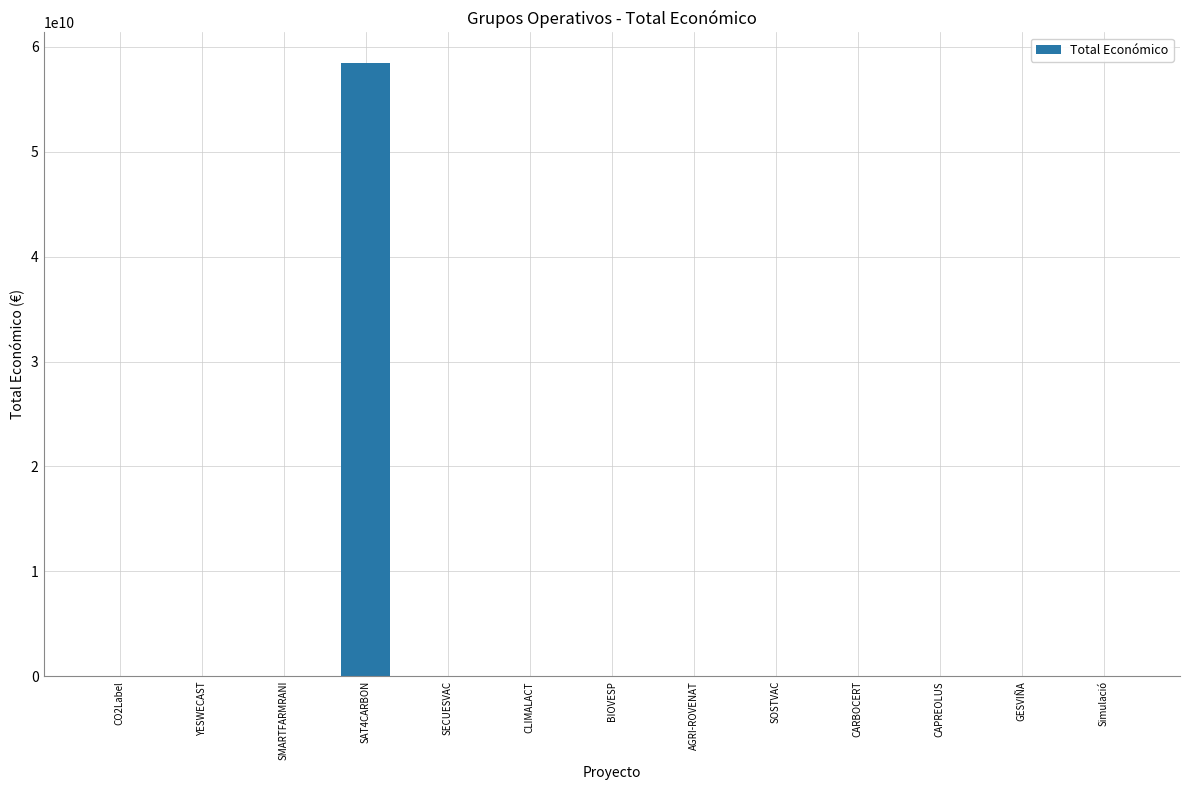

Read the value at Simulació, to the nearest 10.

2296070